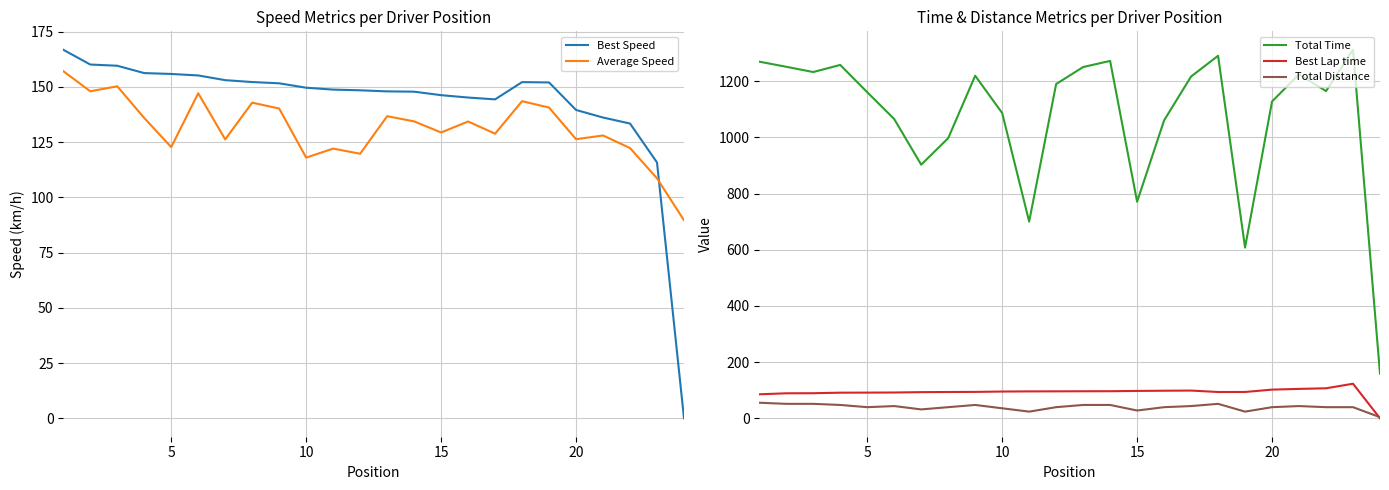

What is the highest value of the Best Lap time series?

123.0